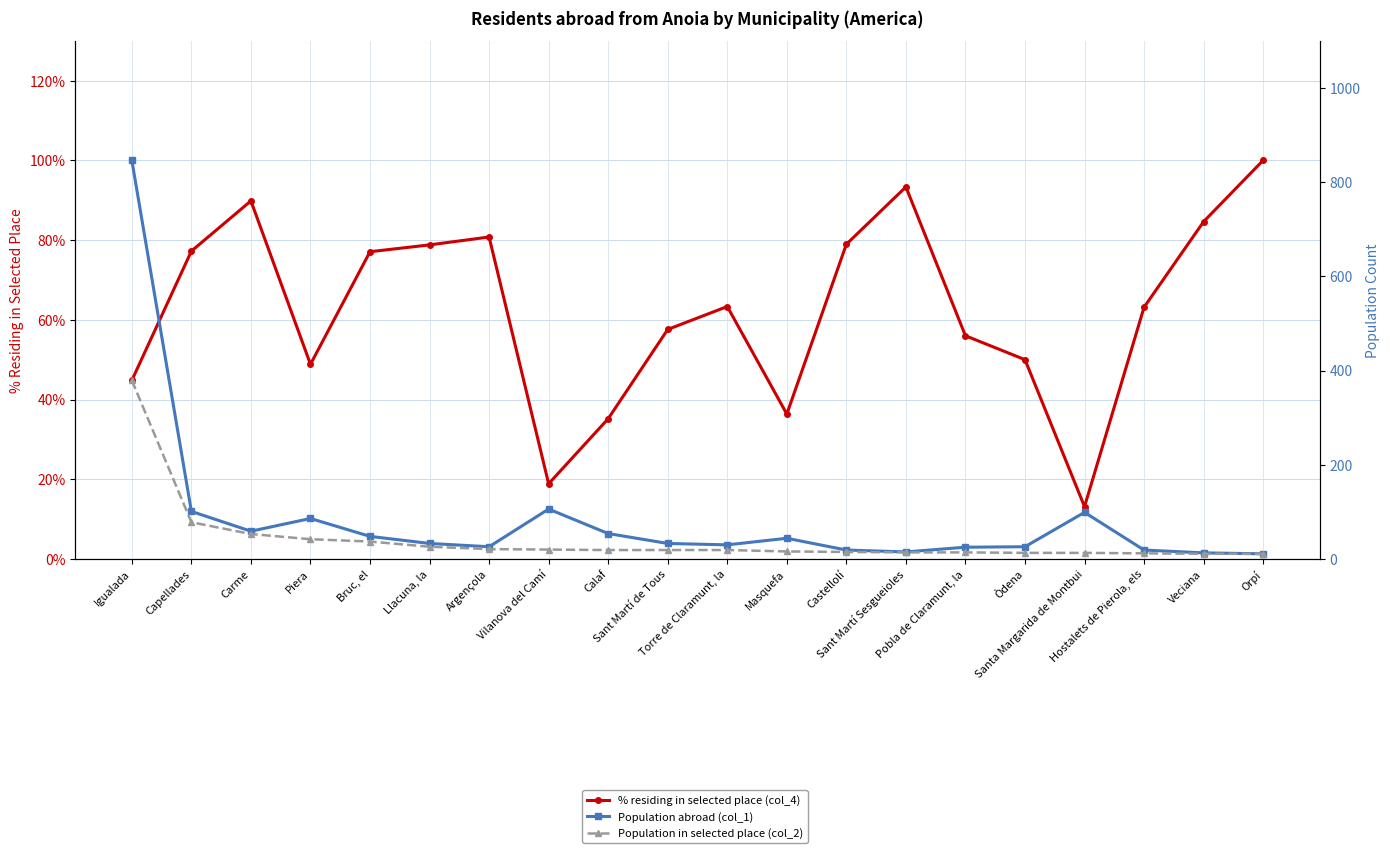

Is this an area chart (filled region under the line)?

No